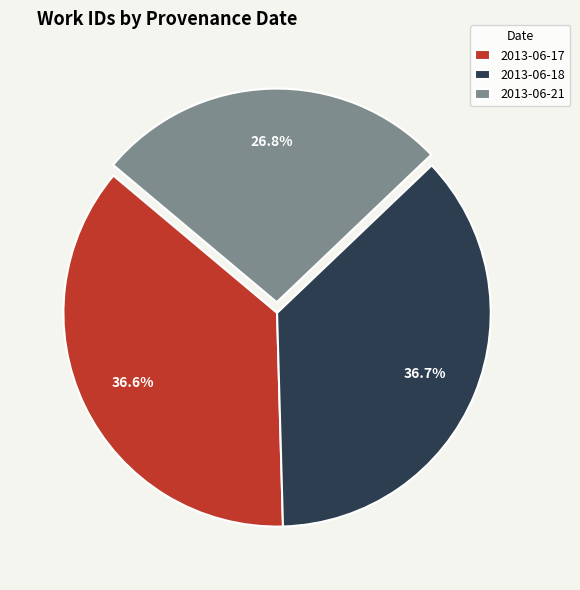

Which slice is the smallest?

2013-06-21